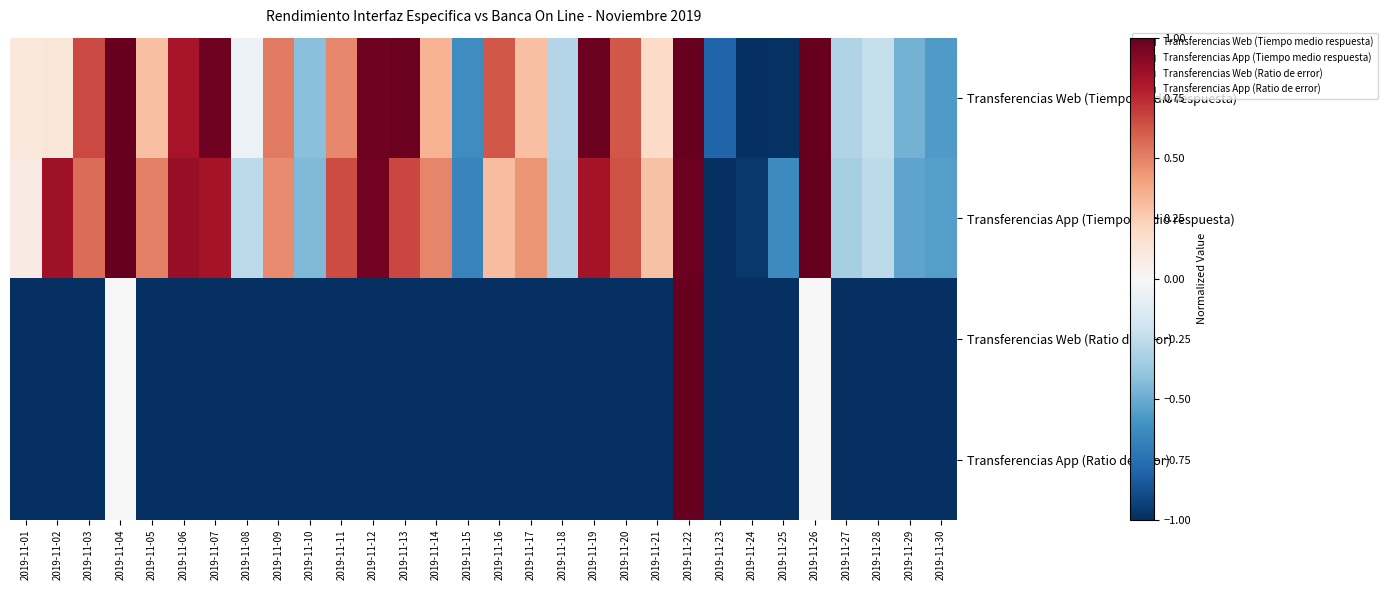

Reading left to right, extract all data points from this chart.

Transferencias Web (Tiempo medio respuesta): 2019-11-01=0.1	2019-11-02=0.1	2019-11-03=0.7	2019-11-04=1.0	2019-11-05=0.3	2019-11-06=0.8	2019-11-07=1.0	2019-11-08=-0.1	2019-11-09=0.5	2019-11-10=-0.4	2019-11-11=0.5	2019-11-12=1.0	2019-11-13=1.0	2019-11-14=0.4	2019-11-15=-0.6	2019-11-16=0.6	2019-11-17=0.3	2019-11-18=-0.3	2019-11-19=1.0	2019-11-20=0.6	2019-11-21=0.2	2019-11-22=1.0	2019-11-23=-0.8	2019-11-24=-1.0	2019-11-25=-1.0	2019-11-26=1.0	2019-11-27=-0.3	2019-11-28=-0.2	2019-11-29=-0.5	2019-11-30=-0.6
Transferencias App (Tiempo medio respuesta): 2019-11-01=0.1	2019-11-02=0.8	2019-11-03=0.6	2019-11-04=1.0	2019-11-05=0.5	2019-11-06=0.9	2019-11-07=0.8	2019-11-08=-0.3	2019-11-09=0.5	2019-11-10=-0.4	2019-11-11=0.7	2019-11-12=1.0	2019-11-13=0.7	2019-11-14=0.5	2019-11-15=-0.7	2019-11-16=0.3	2019-11-17=0.4	2019-11-18=-0.3	2019-11-19=0.8	2019-11-20=0.6	2019-11-21=0.3	2019-11-22=1.0	2019-11-23=-1.0	2019-11-24=-1.0	2019-11-25=-0.6	2019-11-26=1.0	2019-11-27=-0.3	2019-11-28=-0.3	2019-11-29=-0.5	2019-11-30=-0.5
Transferencias Web (Ratio de error): 2019-11-01=-1.0	2019-11-02=-1.0	2019-11-03=-1.0	2019-11-04=0.0	2019-11-05=-1.0	2019-11-06=-1.0	2019-11-07=-1.0	2019-11-08=-1.0	2019-11-09=-1.0	2019-11-10=-1.0	2019-11-11=-1.0	2019-11-12=-1.0	2019-11-13=-1.0	2019-11-14=-1.0	2019-11-15=-1.0	2019-11-16=-1.0	2019-11-17=-1.0	2019-11-18=-1.0	2019-11-19=-1.0	2019-11-20=-1.0	2019-11-21=-1.0	2019-11-22=1.0	2019-11-23=-1.0	2019-11-24=-1.0	2019-11-25=-1.0	2019-11-26=0.0	2019-11-27=-1.0	2019-11-28=-1.0	2019-11-29=-1.0	2019-11-30=-1.0
Transferencias App (Ratio de error): 2019-11-01=-1.0	2019-11-02=-1.0	2019-11-03=-1.0	2019-11-04=0.0	2019-11-05=-1.0	2019-11-06=-1.0	2019-11-07=-1.0	2019-11-08=-1.0	2019-11-09=-1.0	2019-11-10=-1.0	2019-11-11=-1.0	2019-11-12=-1.0	2019-11-13=-1.0	2019-11-14=-1.0	2019-11-15=-1.0	2019-11-16=-1.0	2019-11-17=-1.0	2019-11-18=-1.0	2019-11-19=-1.0	2019-11-20=-1.0	2019-11-21=-1.0	2019-11-22=1.0	2019-11-23=-1.0	2019-11-24=-1.0	2019-11-25=-1.0	2019-11-26=0.0	2019-11-27=-1.0	2019-11-28=-1.0	2019-11-29=-1.0	2019-11-30=-1.0